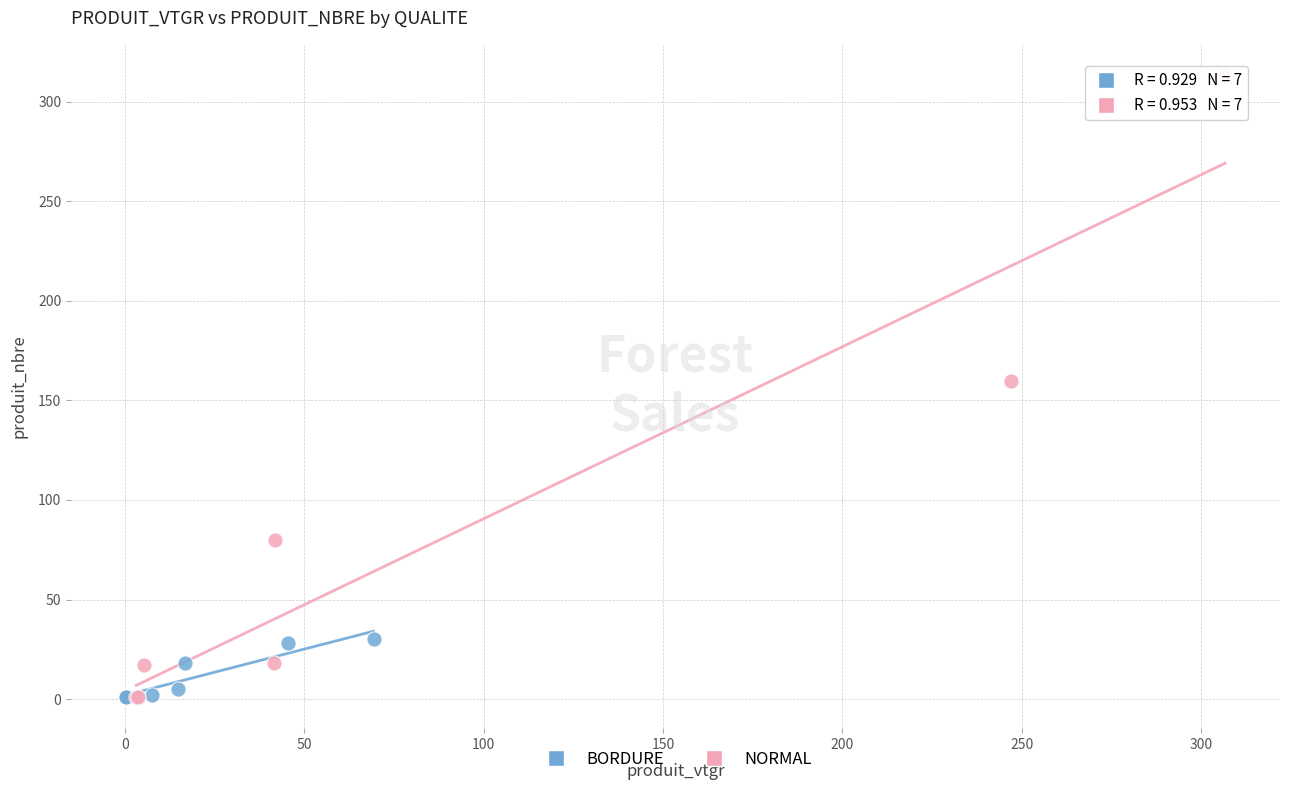

Which series has the largest Y range (max minus min)?

NORMAL